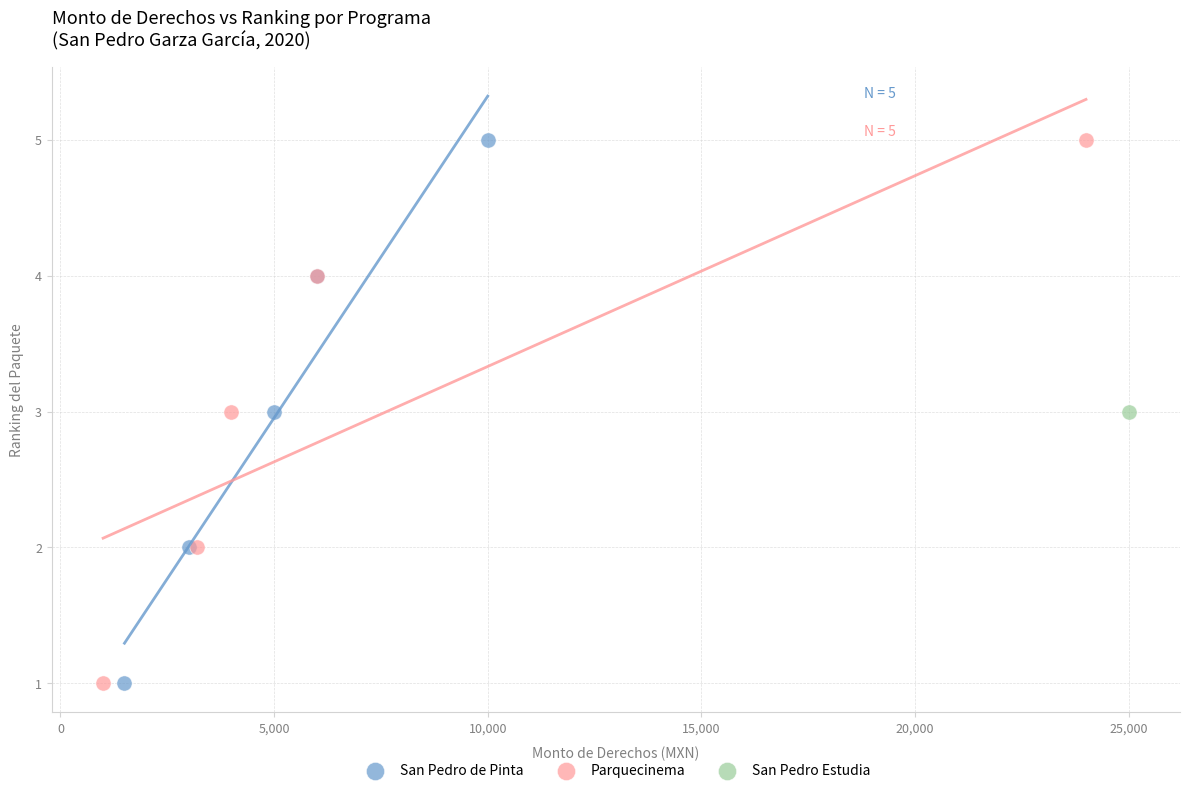

What are all the series names shown in the legend?

San Pedro de Pinta, Parquecinema, San Pedro Estudia